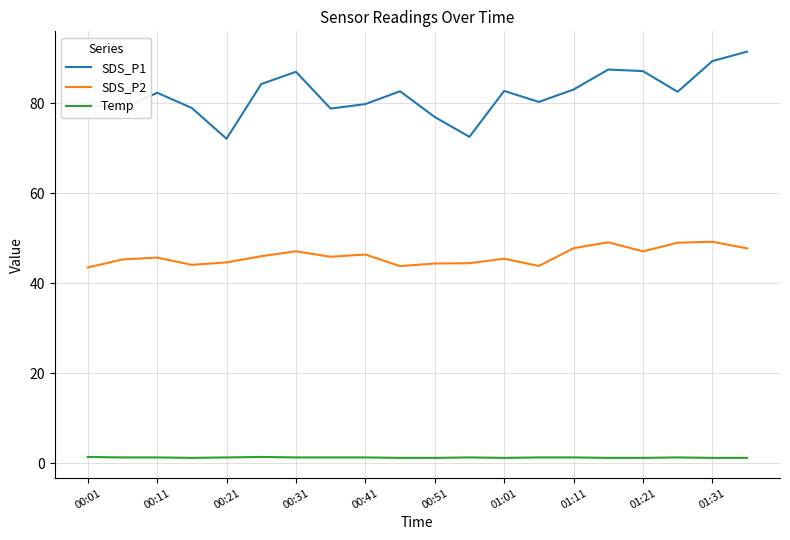

What is the minimum value shown in the chart?

1.2